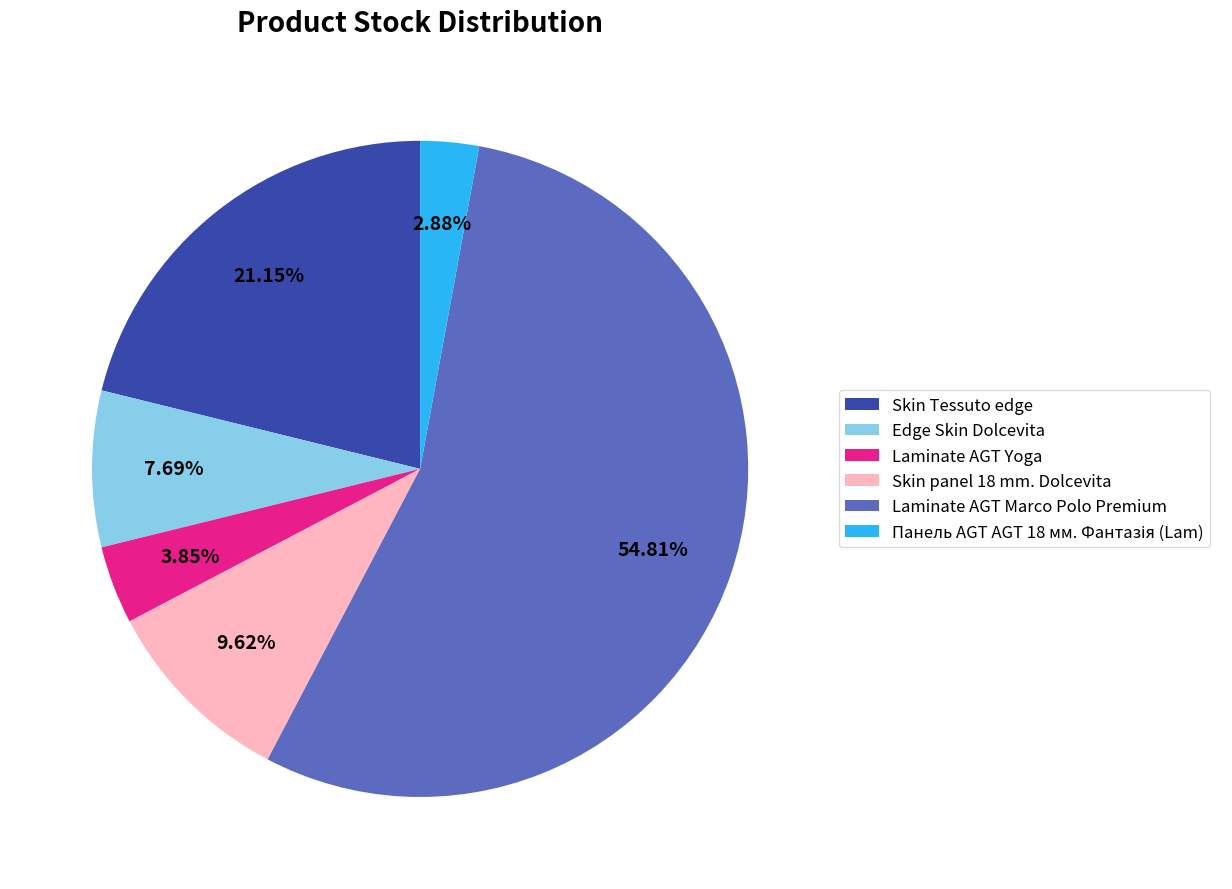

To the nearest percent, what is the difference between the Skin Tessuto edge and Edge Skin Dolcevita slice percentages?

13%